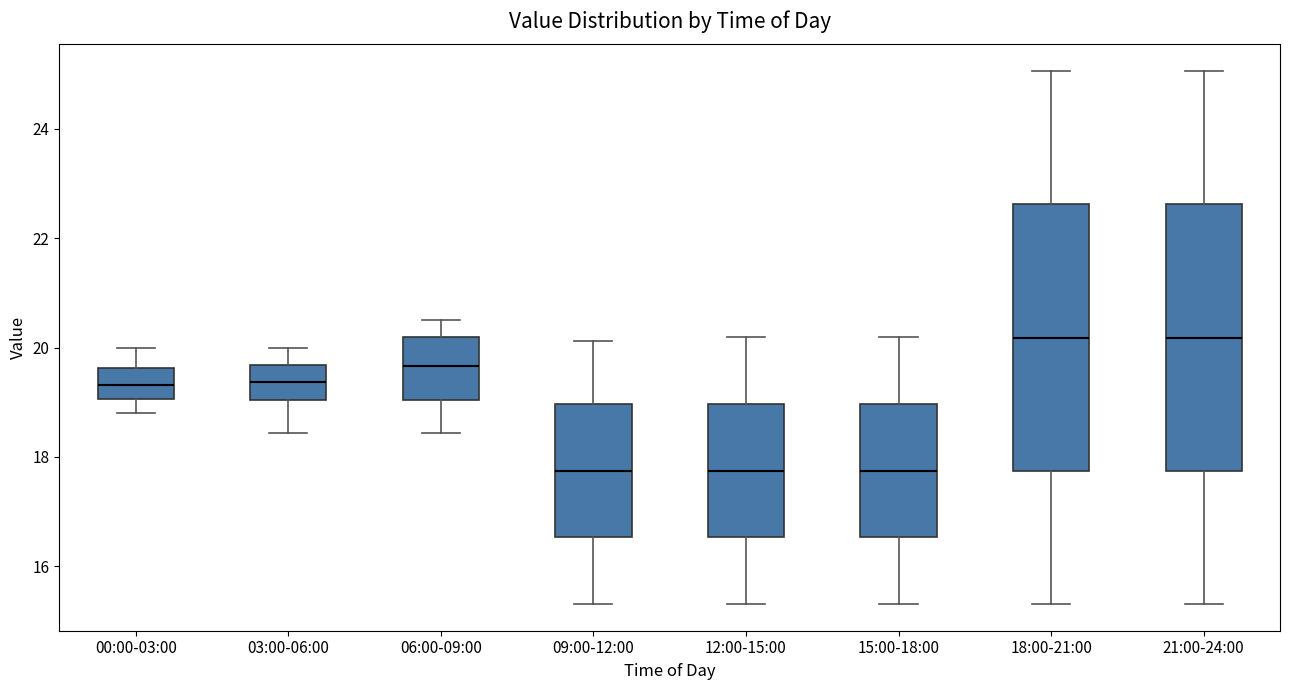

Reading left to right, transcribe this box plot: for each box, give where its median line is, the range the box spans, and where its two whiskers end, as read against the y-axis. The values are not printed on the chart, so give them approximately, as read against the axis.

00:00-03:00: median 19.4, box 19.0 to 19.6, whiskers 18.8 to 20.0
03:00-06:00: median 19.4, box 19.0 to 19.6, whiskers 18.4 to 20.0
06:00-09:00: median 19.6, box 19.0 to 20.2, whiskers 18.4 to 20.6
09:00-12:00: median 17.8, box 16.6 to 19.0, whiskers 15.4 to 20.2
12:00-15:00: median 17.8, box 16.6 to 19.0, whiskers 15.4 to 20.2
15:00-18:00: median 17.8, box 16.6 to 19.0, whiskers 15.4 to 20.2
18:00-21:00: median 20.2, box 17.8 to 22.6, whiskers 15.4 to 25.0
21:00-24:00: median 20.2, box 17.8 to 22.6, whiskers 15.4 to 25.0